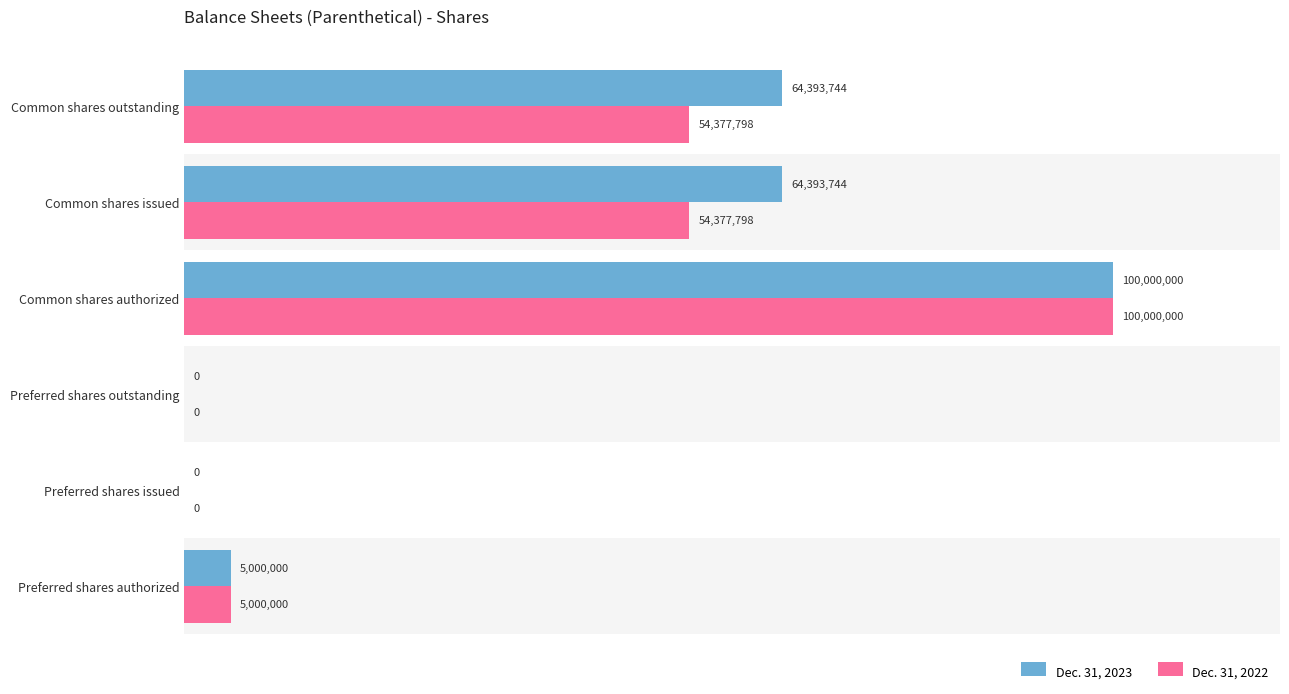

What are all the series names shown in the legend?

Dec. 31, 2023, Dec. 31, 2022